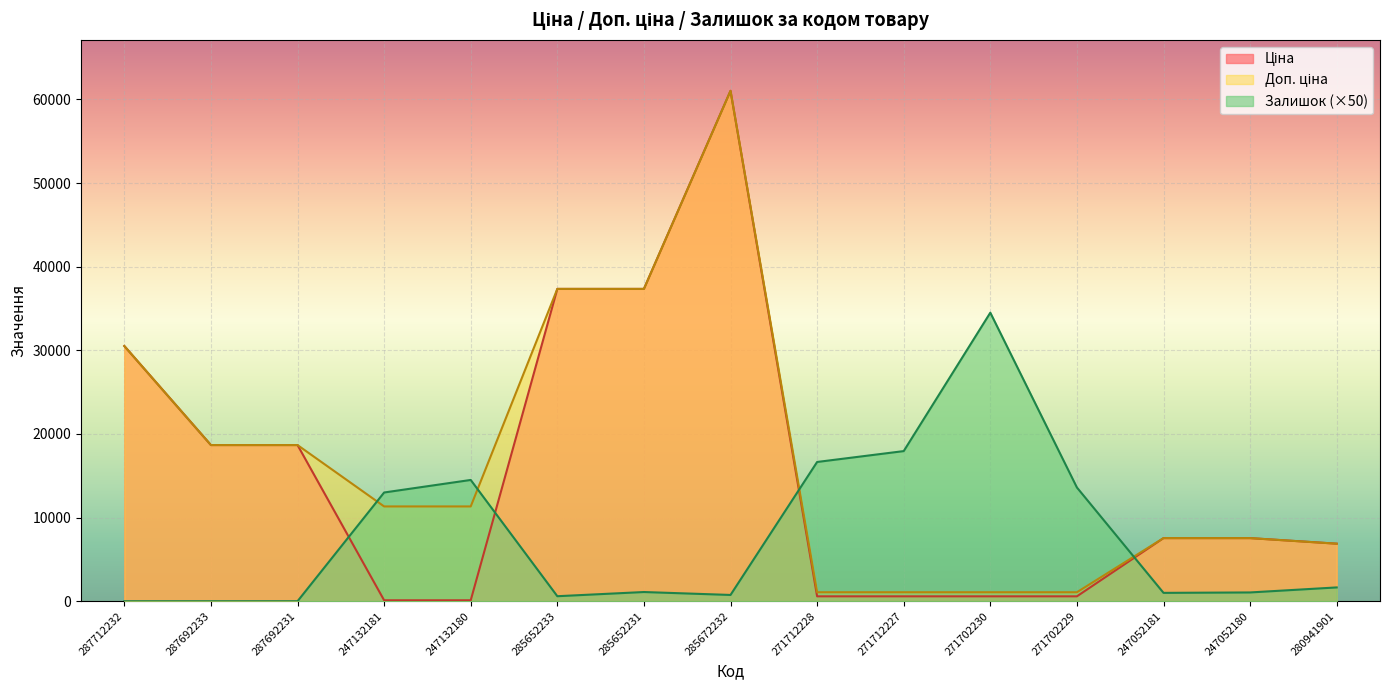

Reading left to right, list all the values displayed in this chart.

Ціна: 30512.3	18671.5	18671.5	113.3	113.3	37343.0	37343.0	61024.7	586.0	586.0	586.0	586.0	7545.9	7545.9	6879.5
Доп. ціна: 30512.3	18671.5	18671.5	11334.0	11334.0	37343.0	37343.0	61024.7	1074.5	1074.5	1074.5	1074.5	7545.9	7545.9	6879.5
Залишок: 0.0	0.0	0.0	13000.0	14500.0	600.0	1100.0	750.0	16650.0	17950.0	34500.0	13600.0	1000.0	1050.0	1650.0